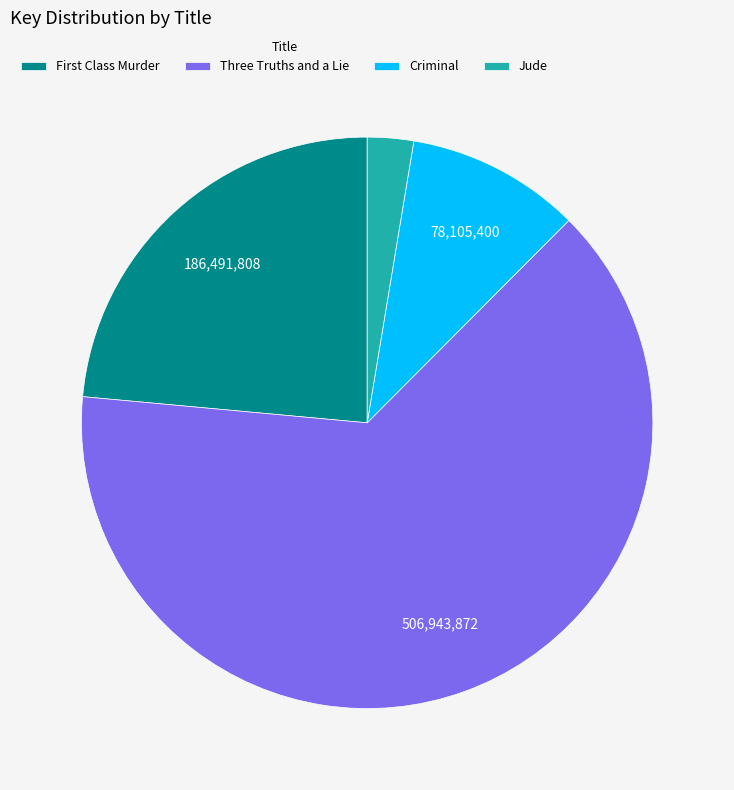

Count the number of slices in the pie.

4